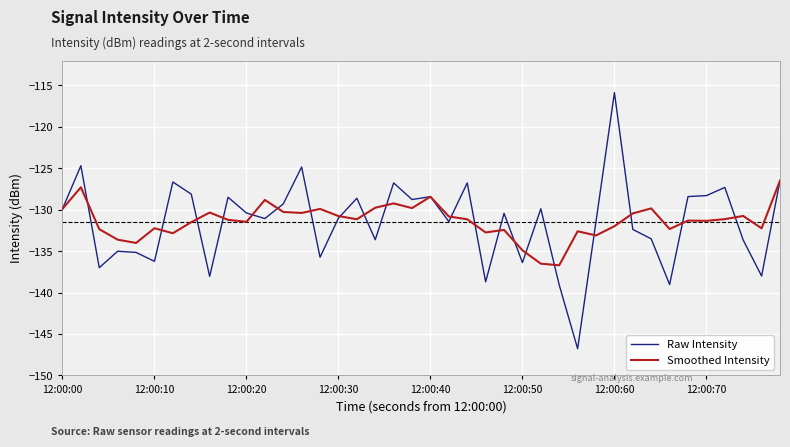

What is the maximum value shown in the chart?

-115.9